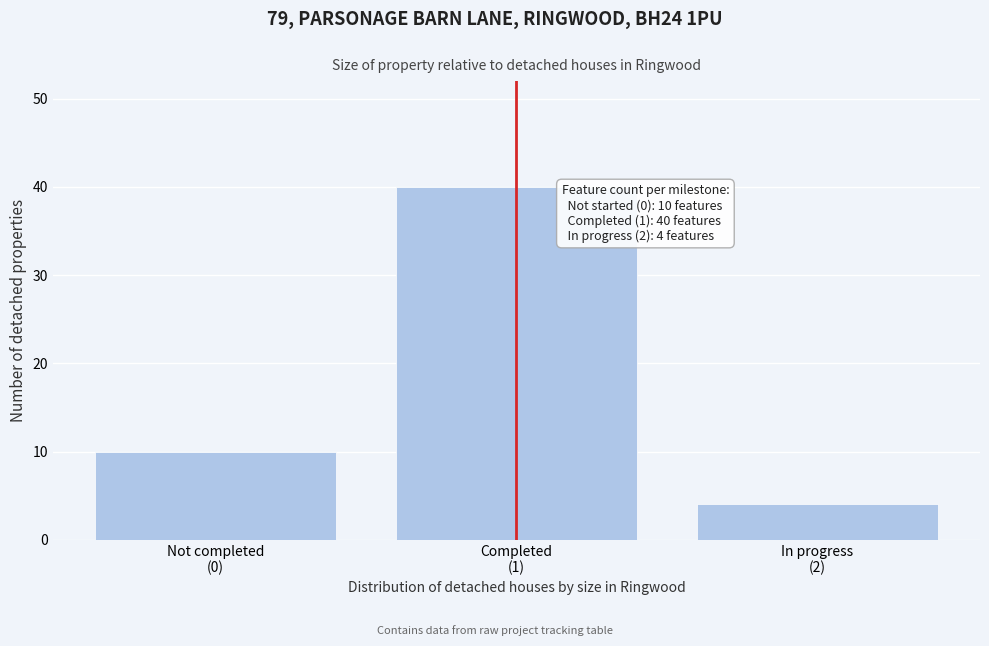

Reading right to left, list all the values displayed in this chart.

4	40	10